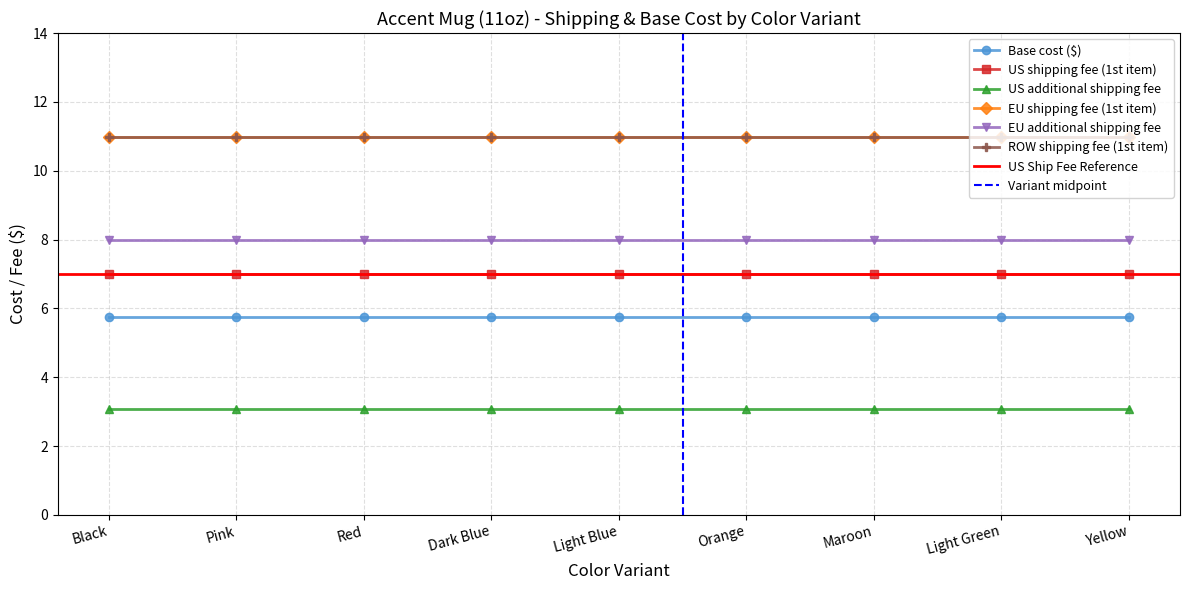

True or false: US shipping fee (1st item) and Base cost ($) intersect in this chart.

False